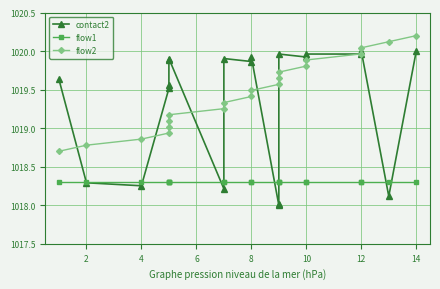

At how many categories does at least one series exceed 1020?

3